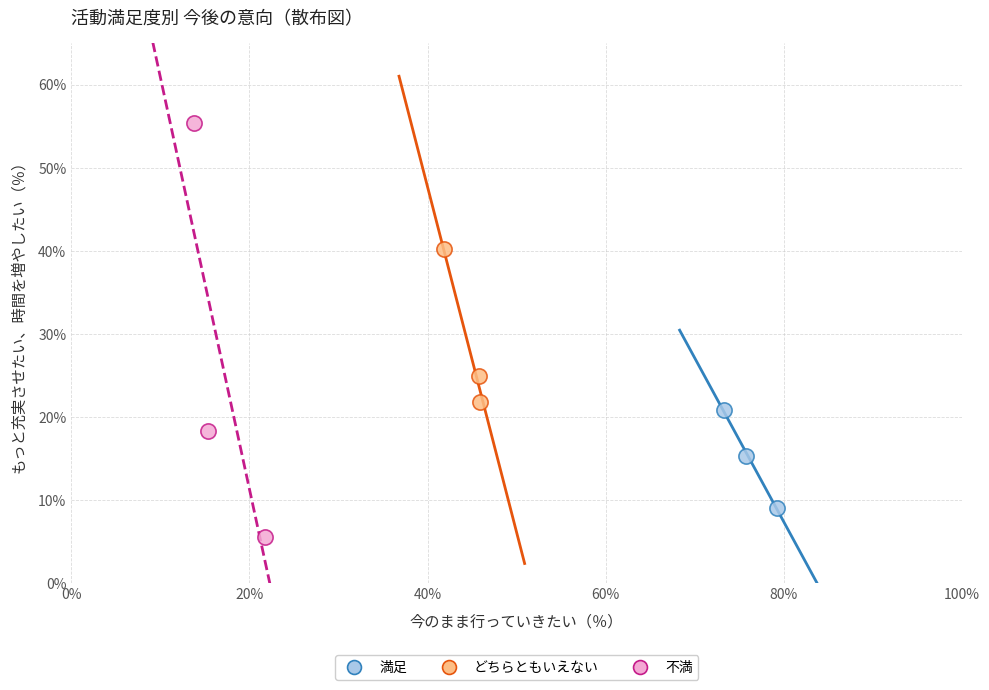

Which series has the largest Y range (max minus min)?

不満